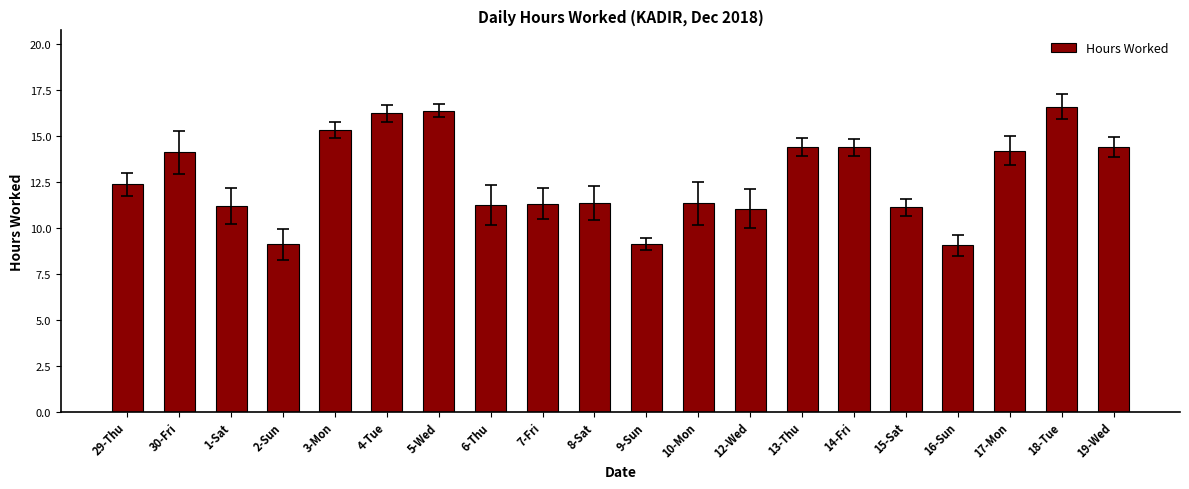

Which has a higher value, 29-Thu or 4-Tue?

4-Tue